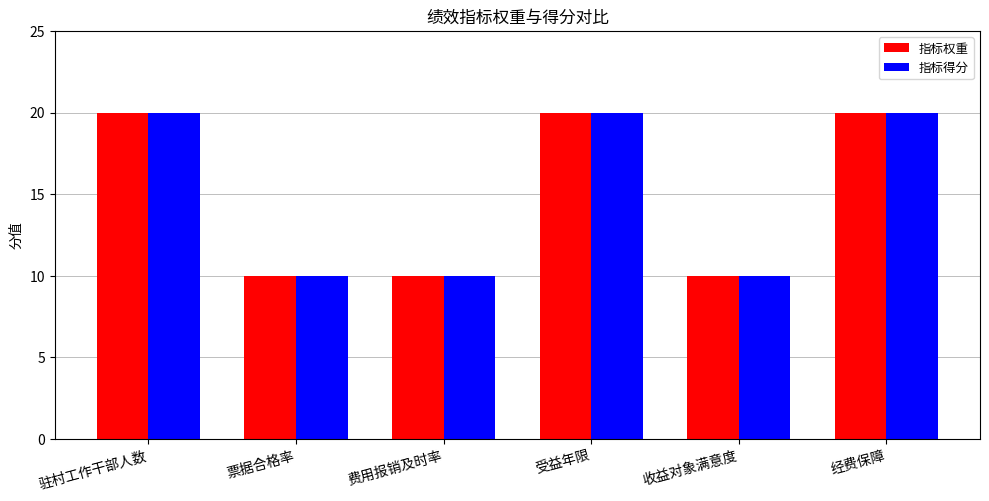

Reading left to right, transcribe all the data shown in this chart.

指标权重: 20	10	10	20	10	20
指标得分: 20	10	10	20	10	20